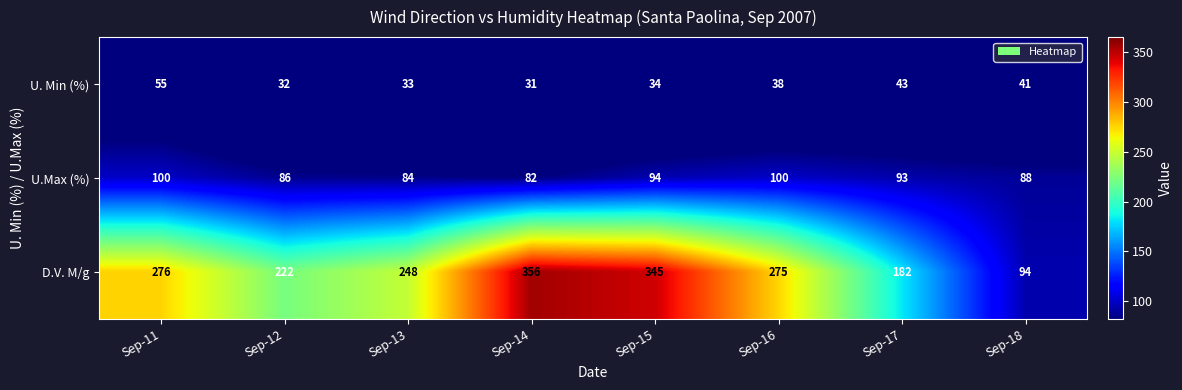

What is the difference between the maximum and second lowest values in the D.V. M/g series?

174